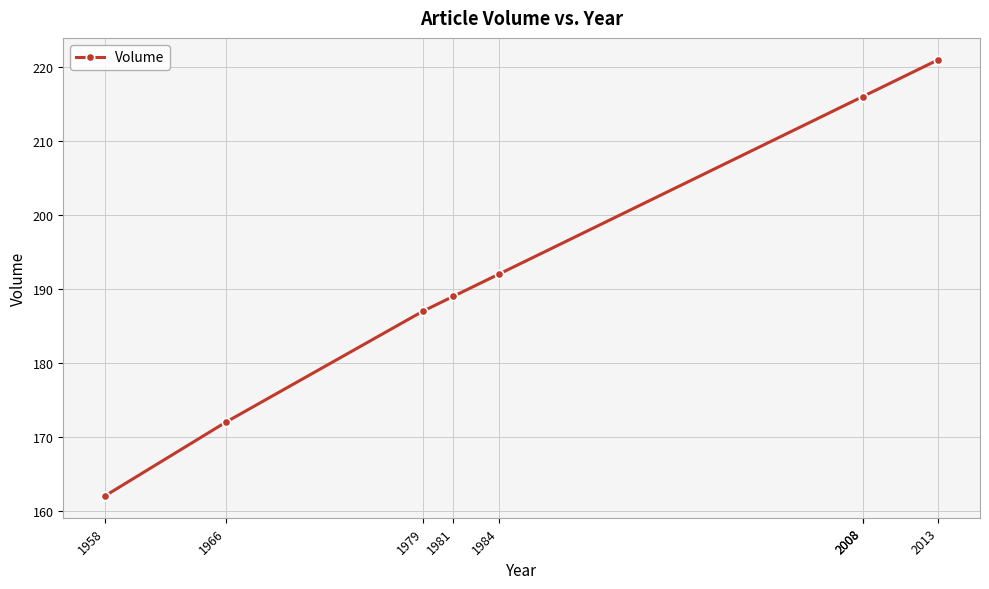

What is the value of the 6th point from the left?

216